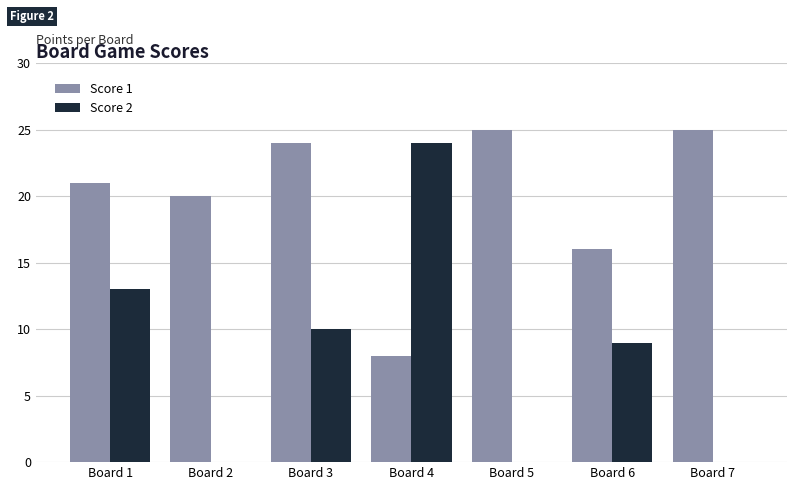

How many groups of bars are there?

7